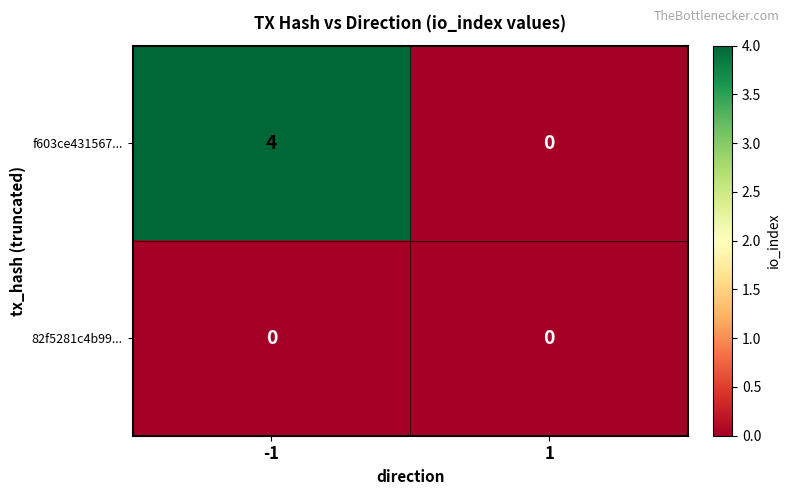

What is the approximate value of f603ce431567... at -1?

4